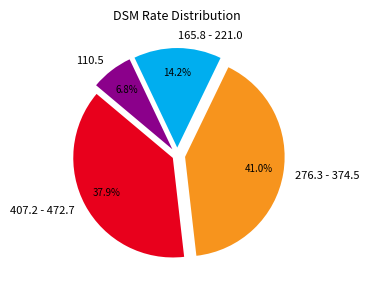

How many segments does this pie chart have?

4